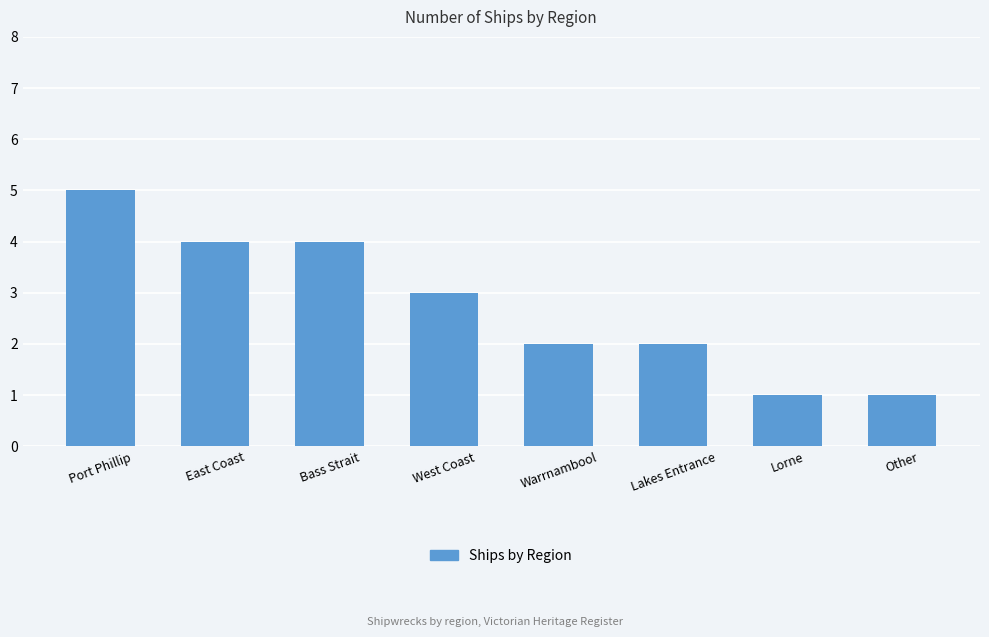

How many values are between 2 and 4?

5